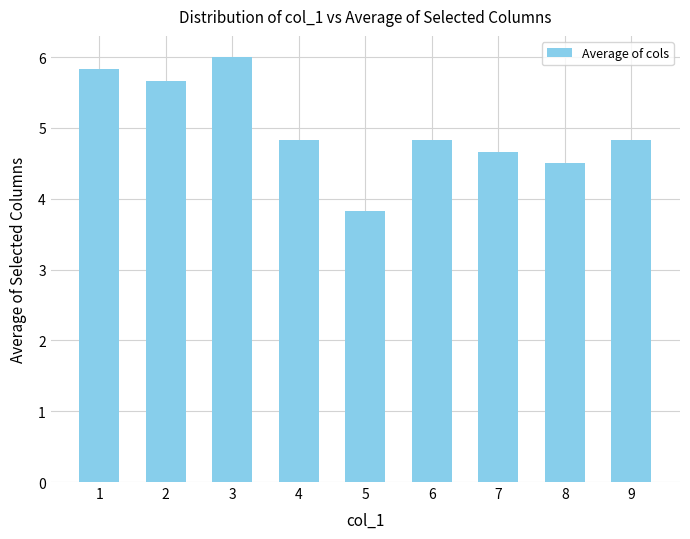

What is the difference between the values at 5 and 4?

1.0